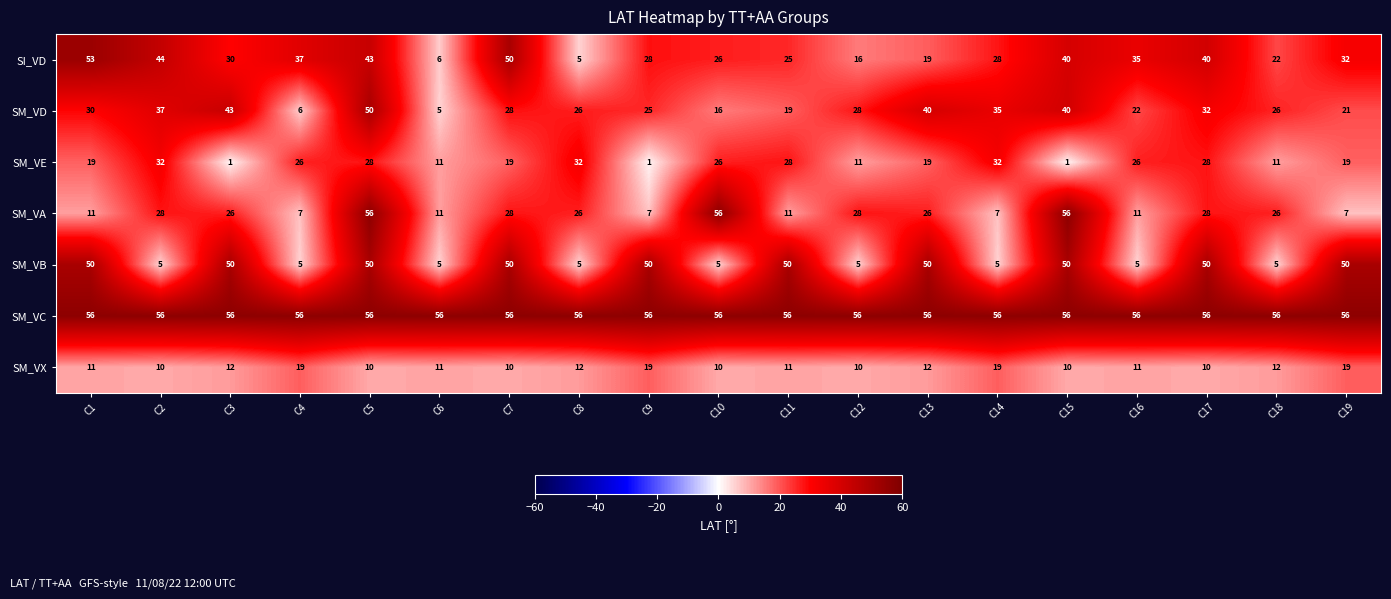

What is the average value of the SM_VA series?

24